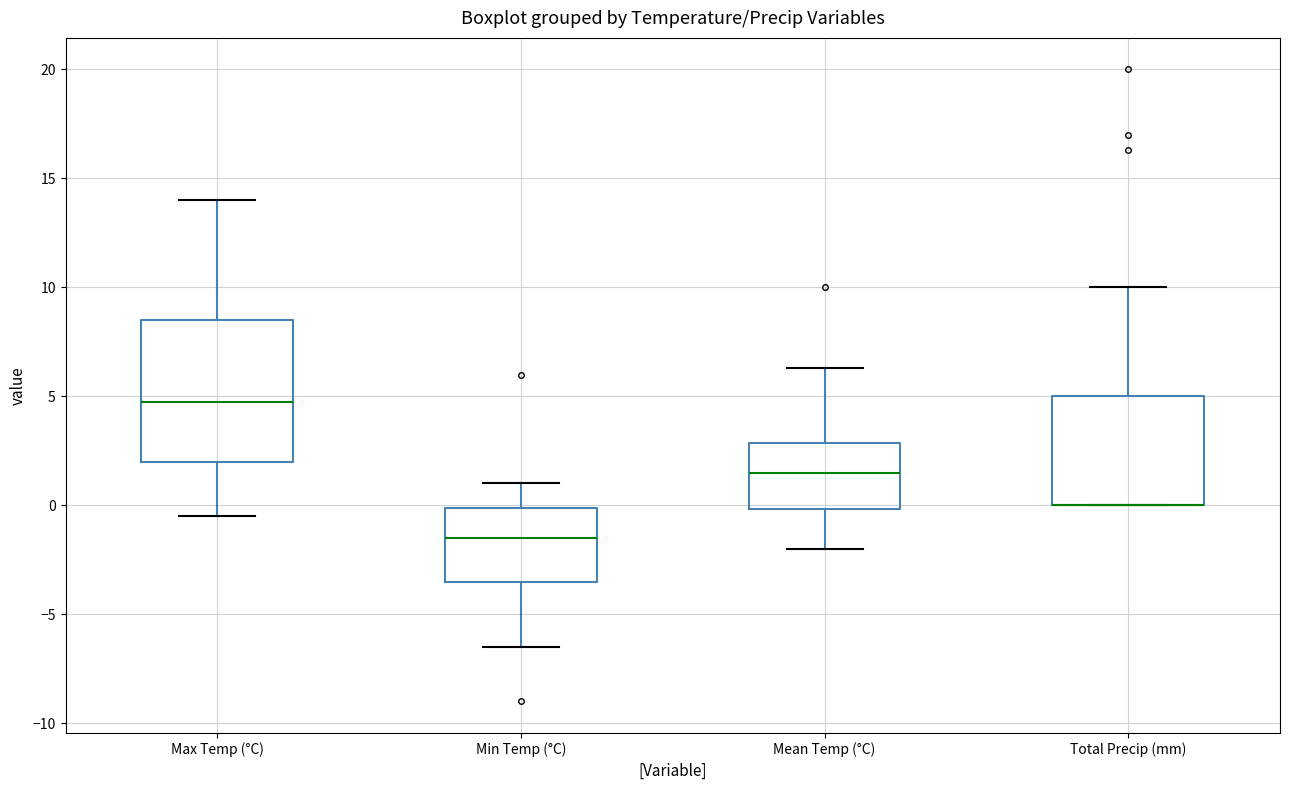

Reading left to right, transcribe this box plot: for each box, give where its median line is, the range the box spans, and where its two whiskers end, as read against the y-axis. The values are not printed on the chart, so give them approximately, as read against the axis.

Max Temp (°C): median 5.0, box 2.0 to 8.5, whiskers -0.5 to 14.0
Min Temp (°C): median -1.5, box -3.5 to 0.0, whiskers -6.5 to 1.0
Mean Temp (°C): median 1.5, box 0.0 to 3.0, whiskers -2.0 to 6.5
Total Precip (mm): median 0.0 (drawn on the box's lower edge), box 0.0 to 5.0, whiskers 0.0 to 10.0